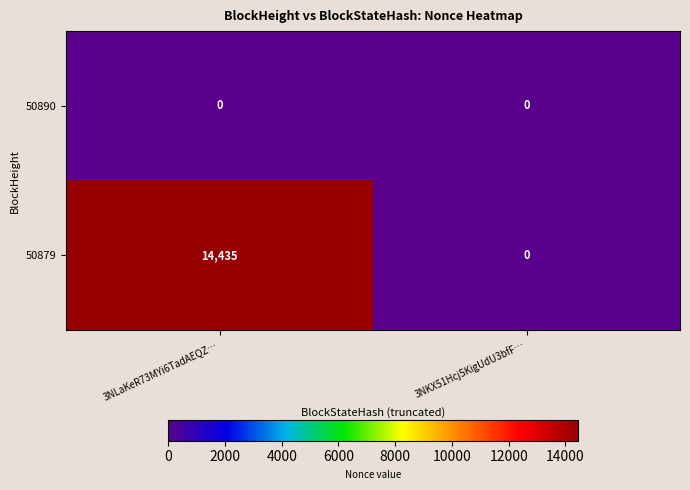

Is it true that 50879 equals 6134 at 3NLaKeR73MYi6TadAEQZ…?

False